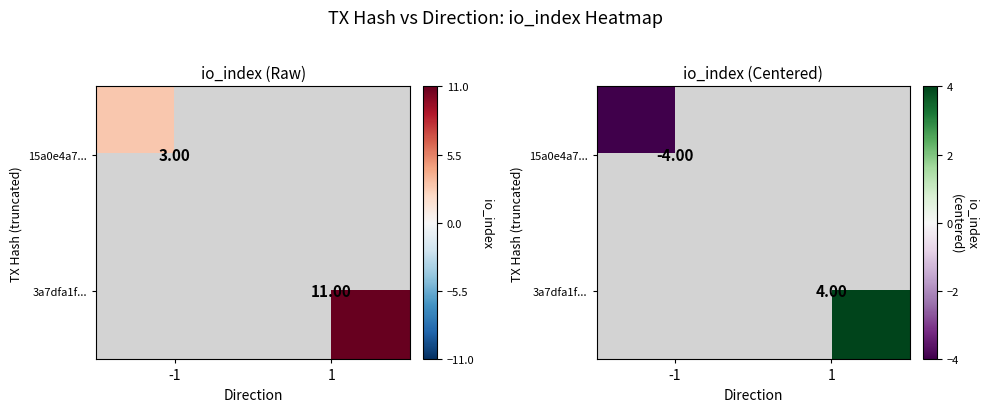

Which series has the widest spread of values?

15a0e4a7...